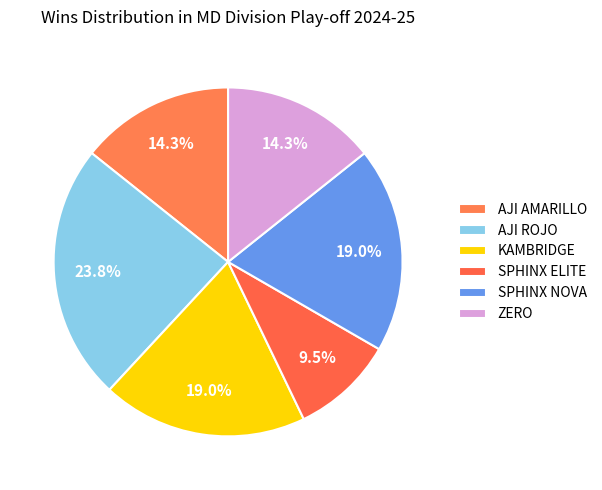

What is the ratio of the value at SPHINX ELITE to the value at KAMBRIDGE?

0.5